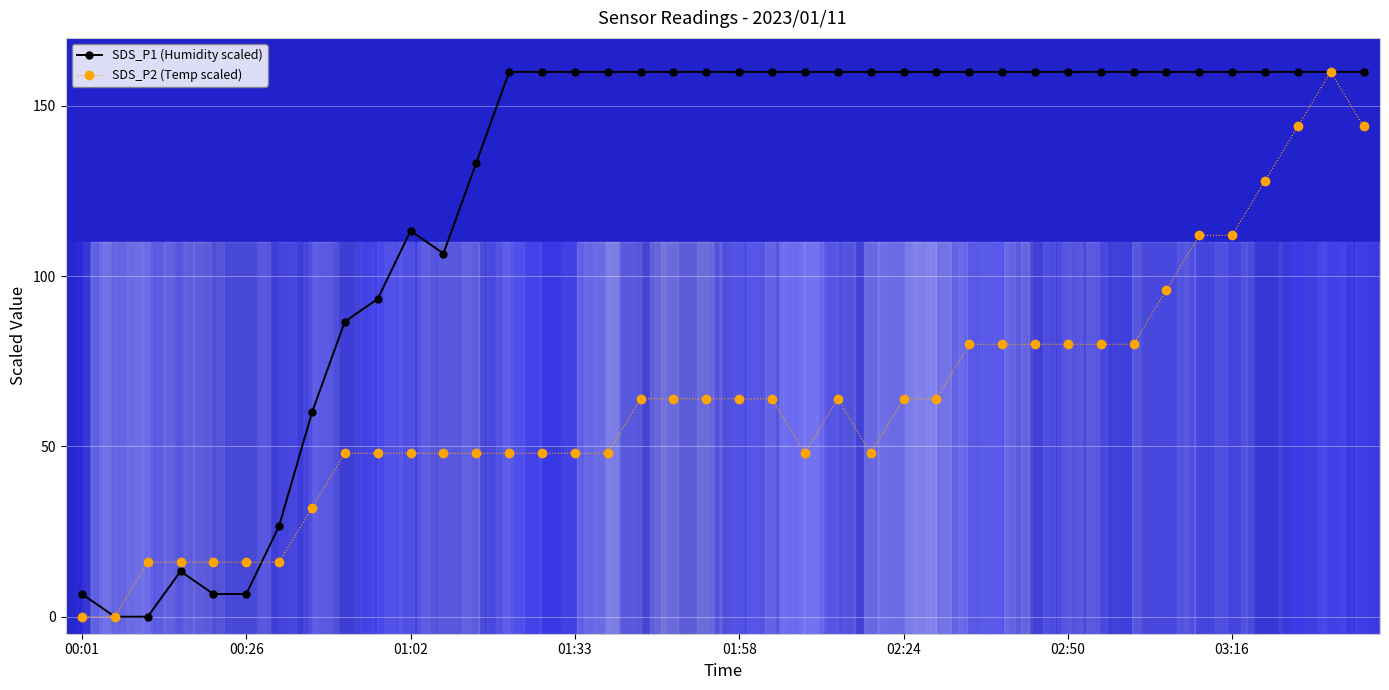

What is the sum of all SDS_P1 (Humidity scaled) values?

4973.3